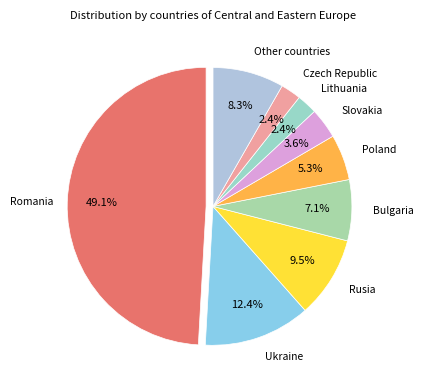

The Romania slice represents 36% of the pie. True or false?

False